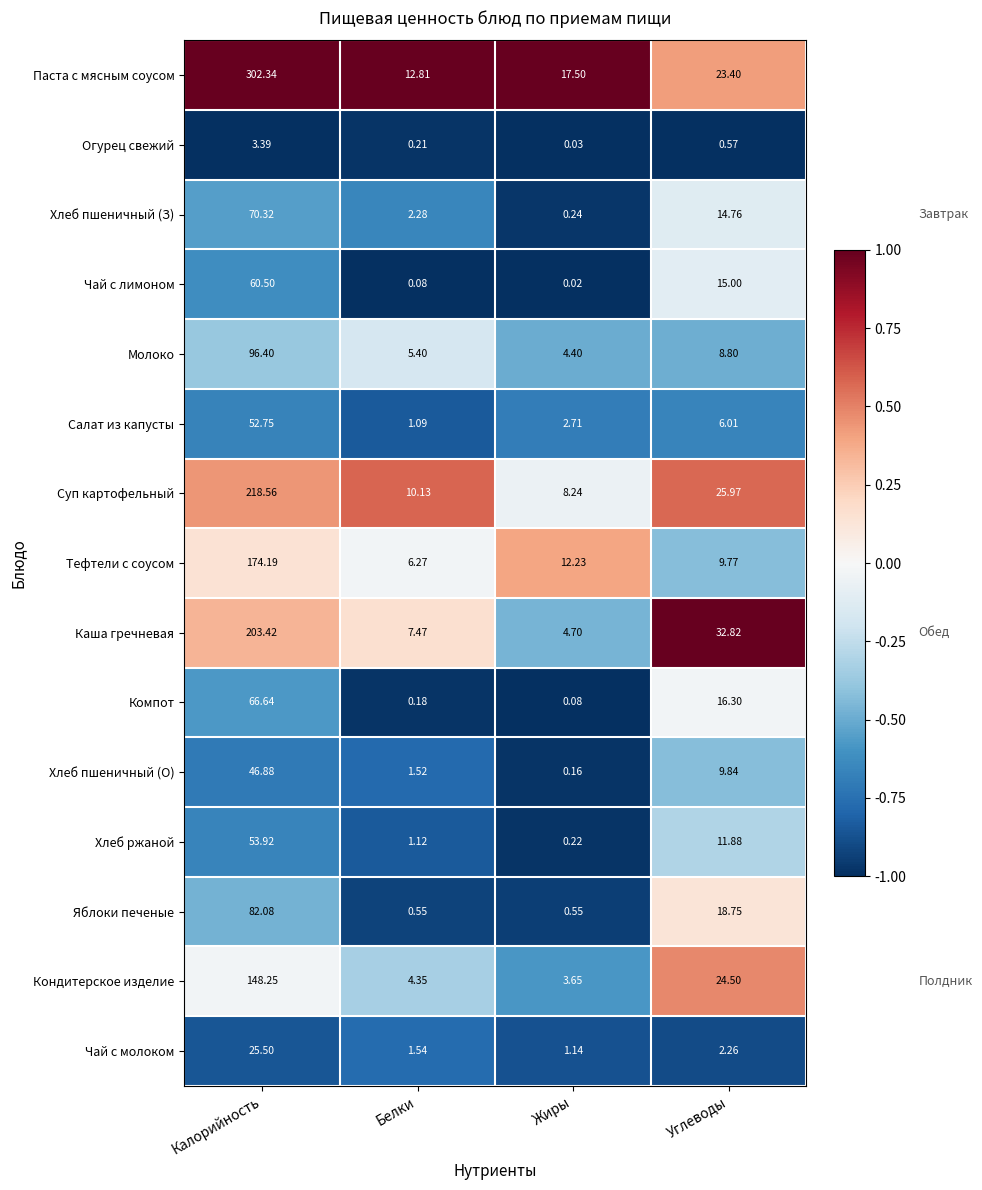

Which label corresponds to the smallest value in the chart?

Жиры